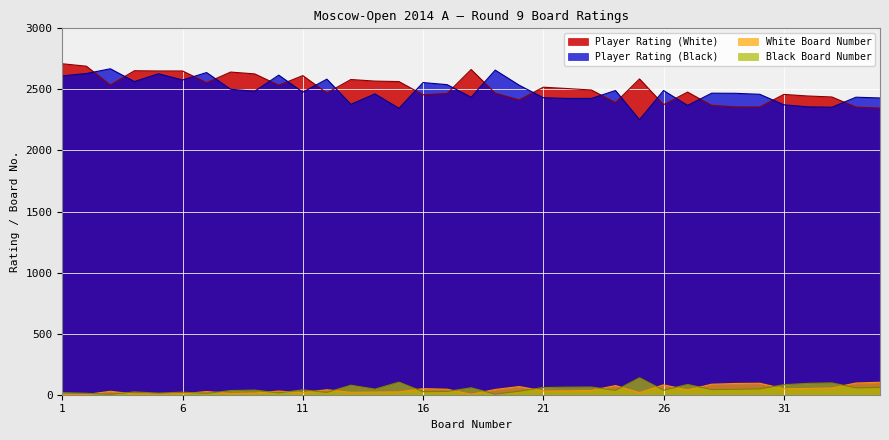

The value of Player Rating (White) at 19 is 3291. True or false?

False